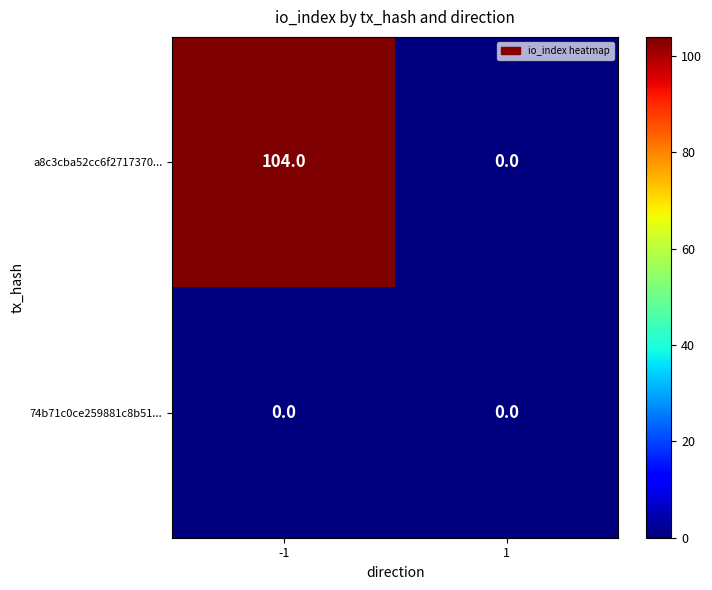

Which series changed the most between -1 and 1?

a8c3cba52cc6f2717370...